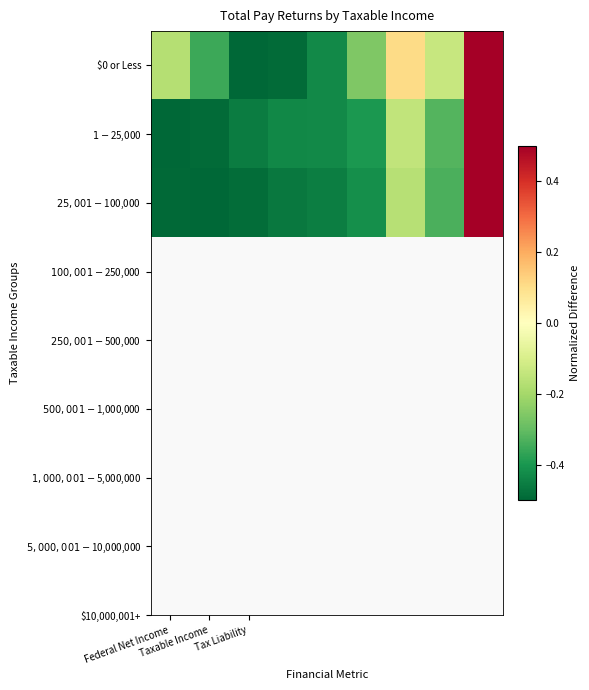

Reading right to left, extract all data points from this chart.

$0 or Less: 0.5	-0.1	0.1	-0.3	-0.4	-0.5	-0.5	-0.4	-0.2
$1-$25,000: 0.5	-0.3	-0.1	-0.4	-0.4	-0.4	-0.5	-0.5	-0.5
$25,001-$100,000: 0.5	-0.3	-0.2	-0.4	-0.5	-0.5	-0.5	-0.5	-0.5